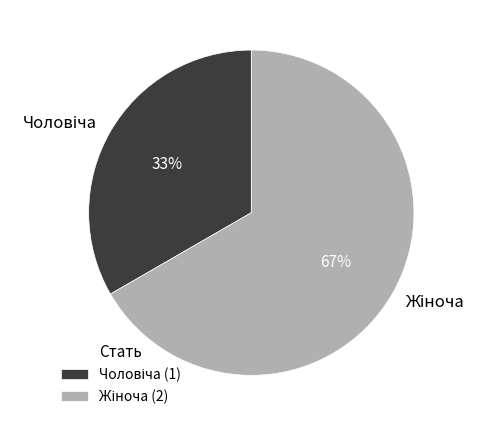

Is there a majority slice in this chart?

Yes